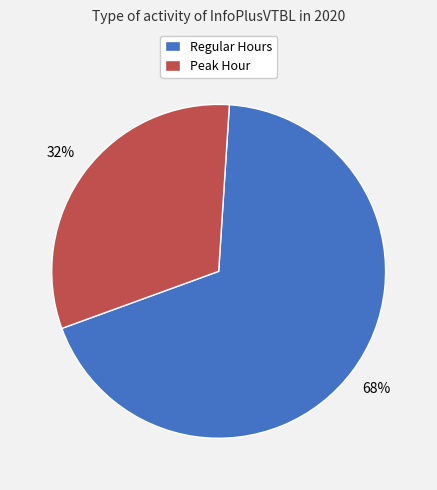

Is the sum of Peak Hour and Regular Hours greater than half?

Yes